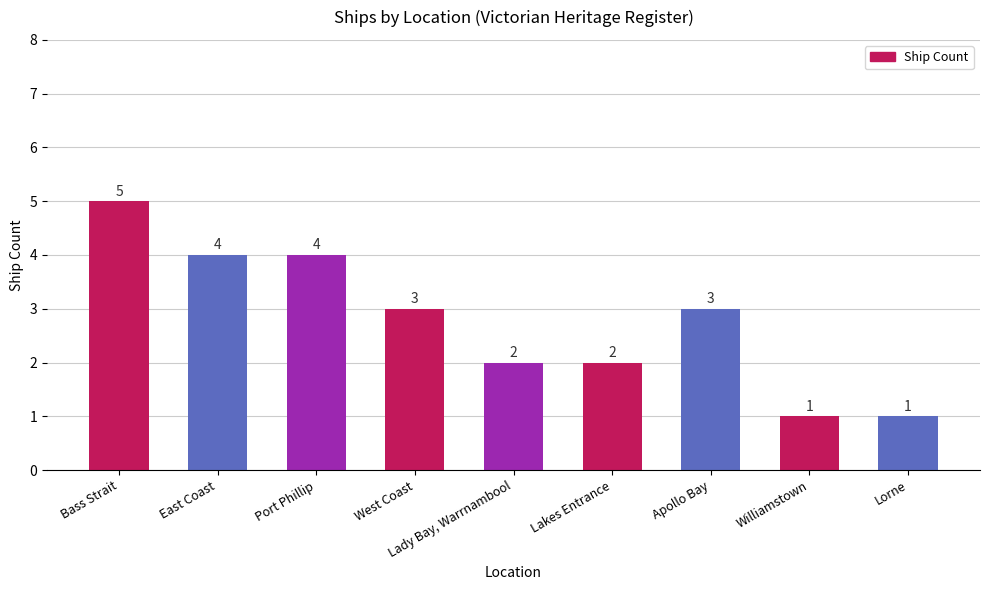

Approximately how many times larger is the value at Port Phillip compared to Lady Bay, Warrnambool?

2.0